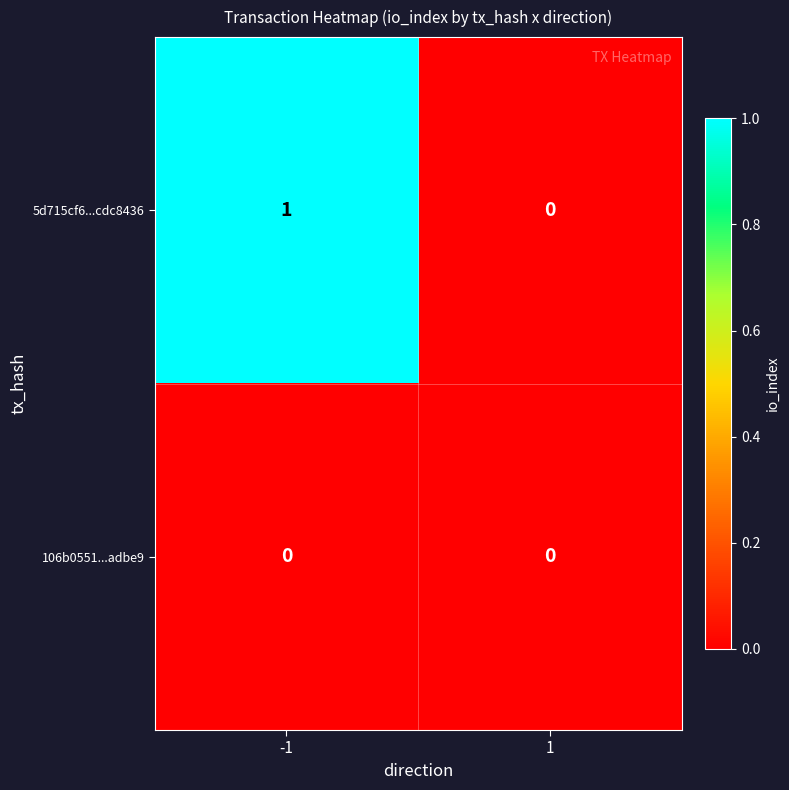

Which series has the largest range (max minus min)?

5d715cf6...cdc8436